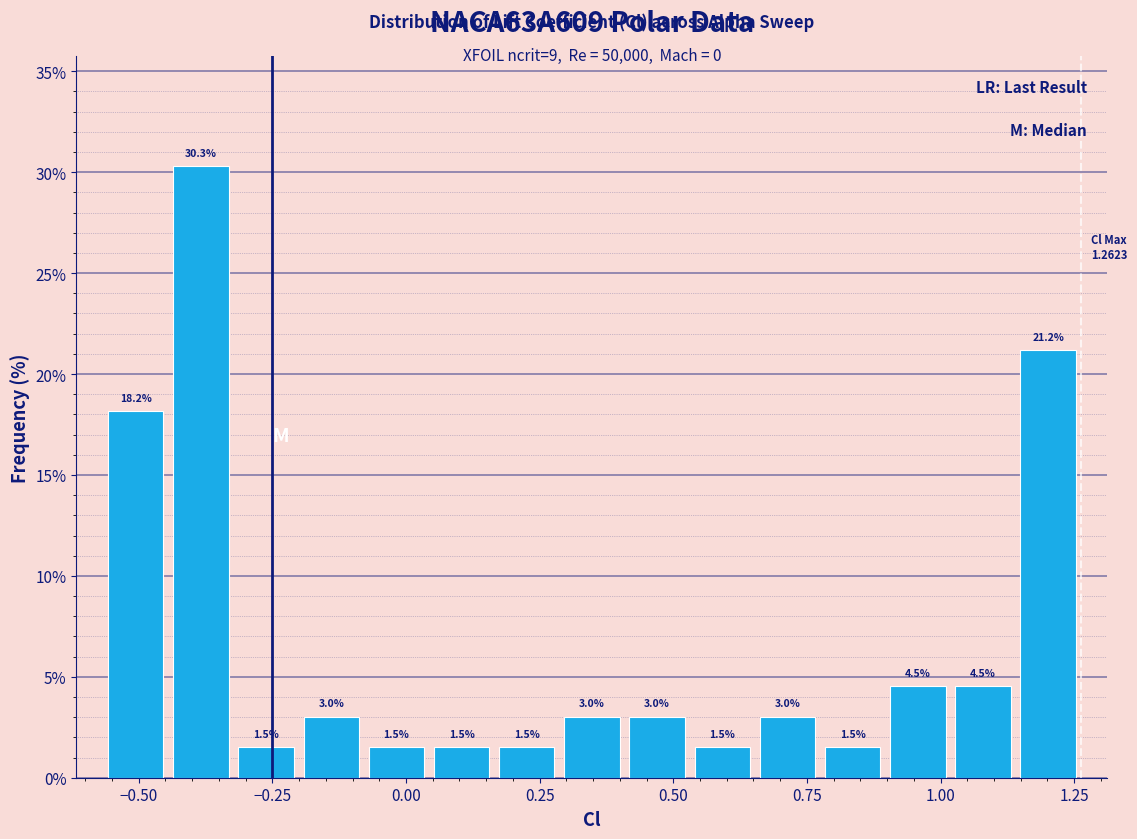

Read against the x-axis, roughly where is the centre of the tallest bar?

-0.40